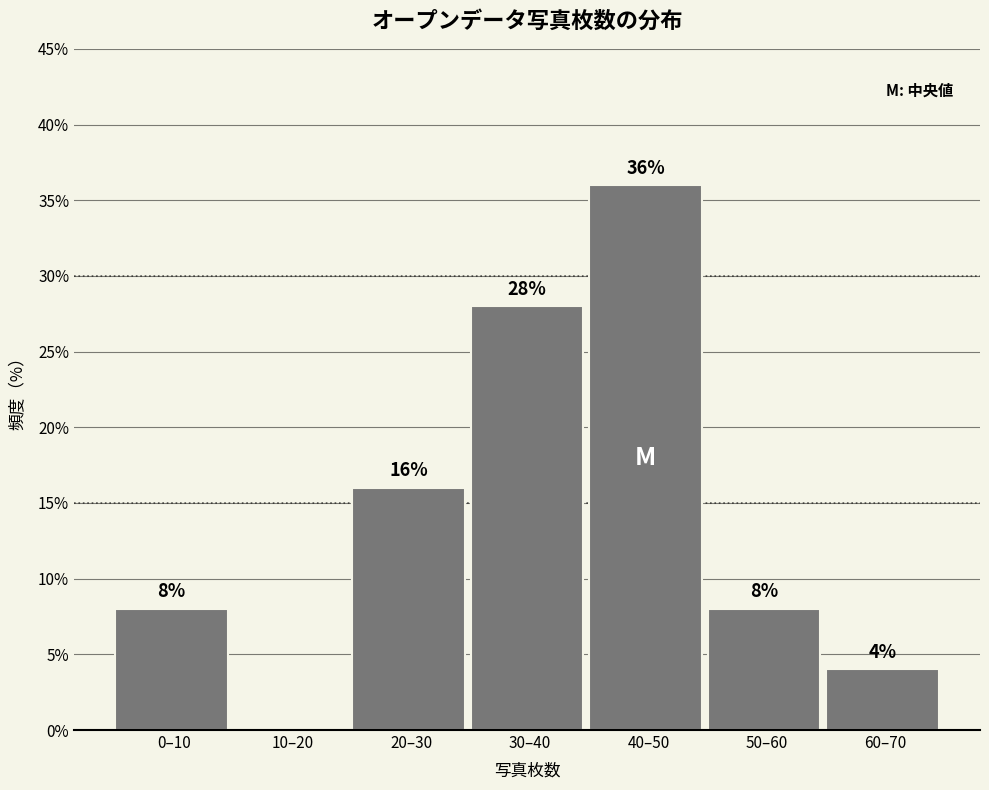

Reading left to right, extract all data points from this chart.

0–10=8.0	10–20=0.0	20–30=16.0	30–40=28.0	40–50=36.0	50–60=8.0	60–70=4.0